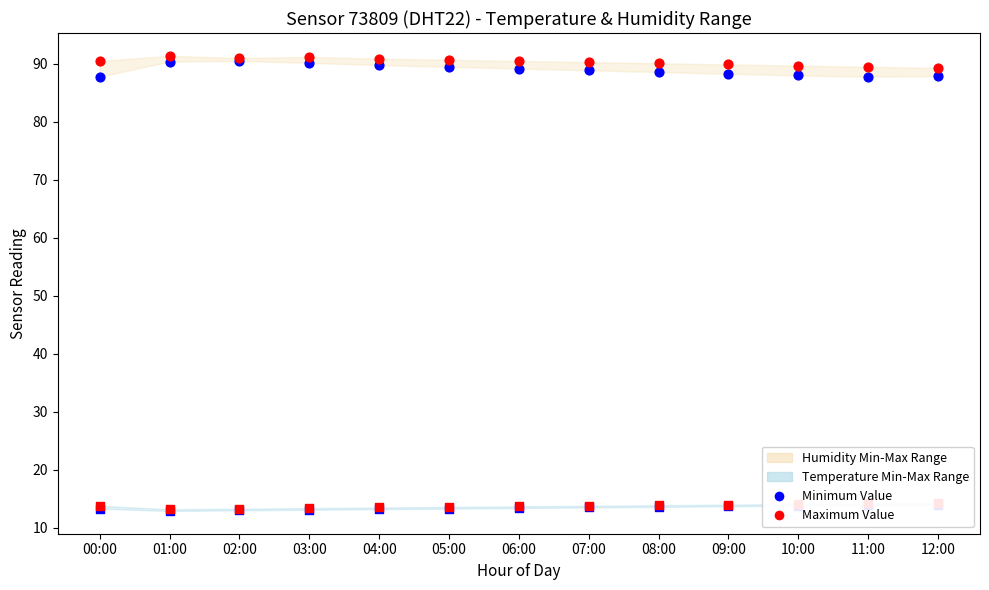

Which series contains the highest Y value?

Maximum Humidity